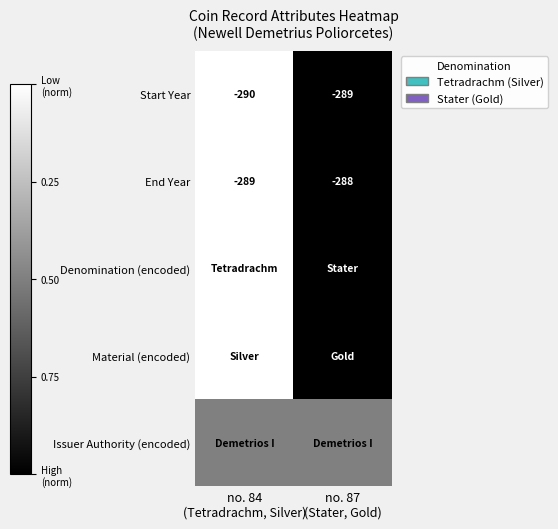

What is the sum of all End Year values?

-577.0